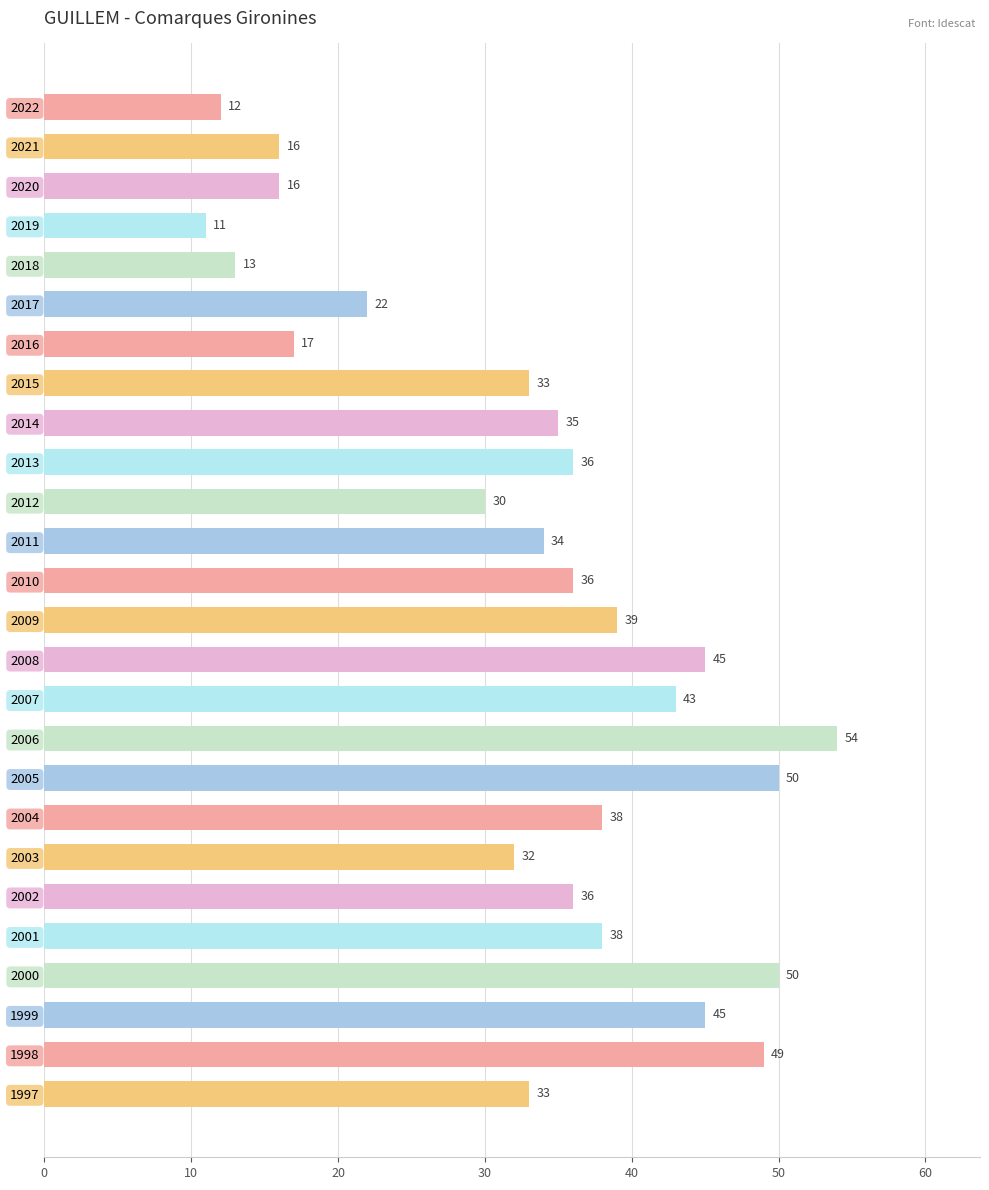

What is the change in value from 1999 to 2006?

+9